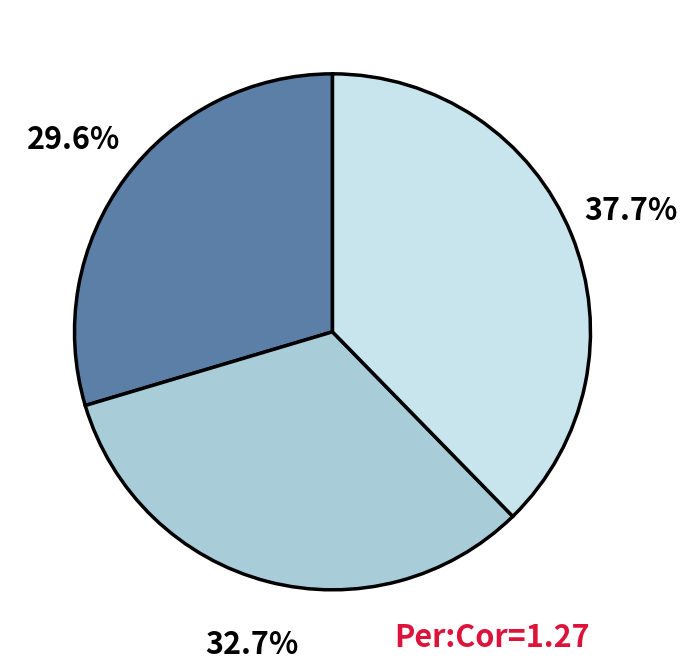

Is there a majority slice in this chart?

No